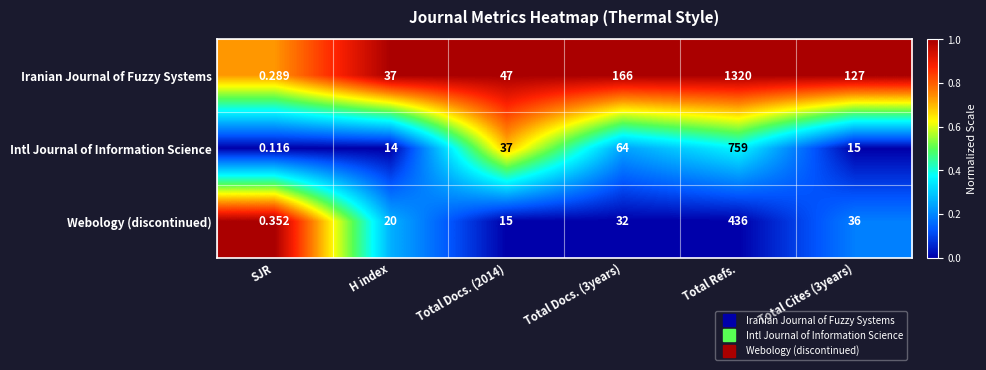

At which label does Iranian Journal of Fuzzy Systems reach its peak?

Total Refs.